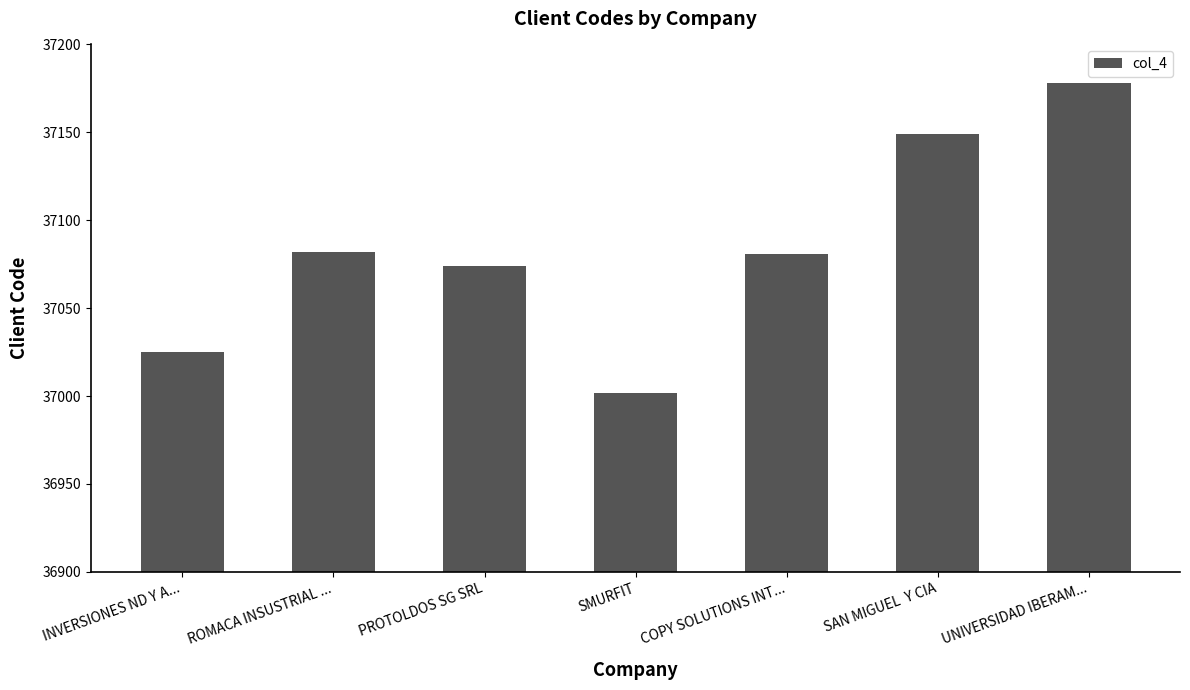

At which category does the chart reach its peak across all series?

UNIVERSIDAD IBERAM...